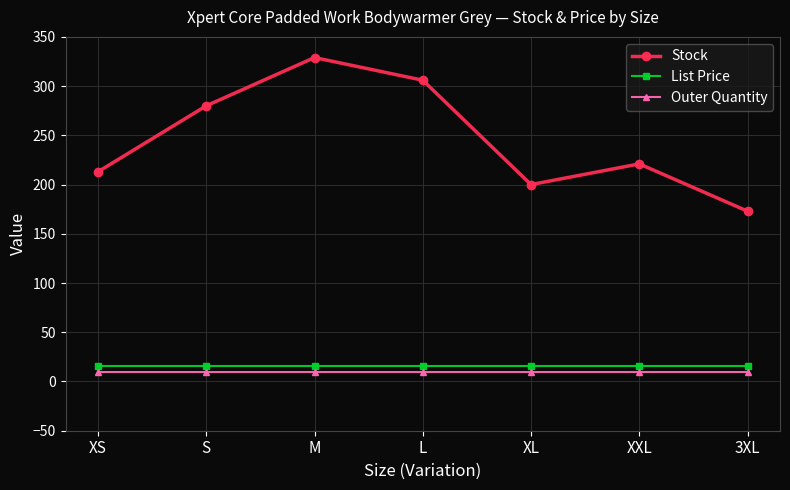

What is the label of the 1st point from the left?

XS